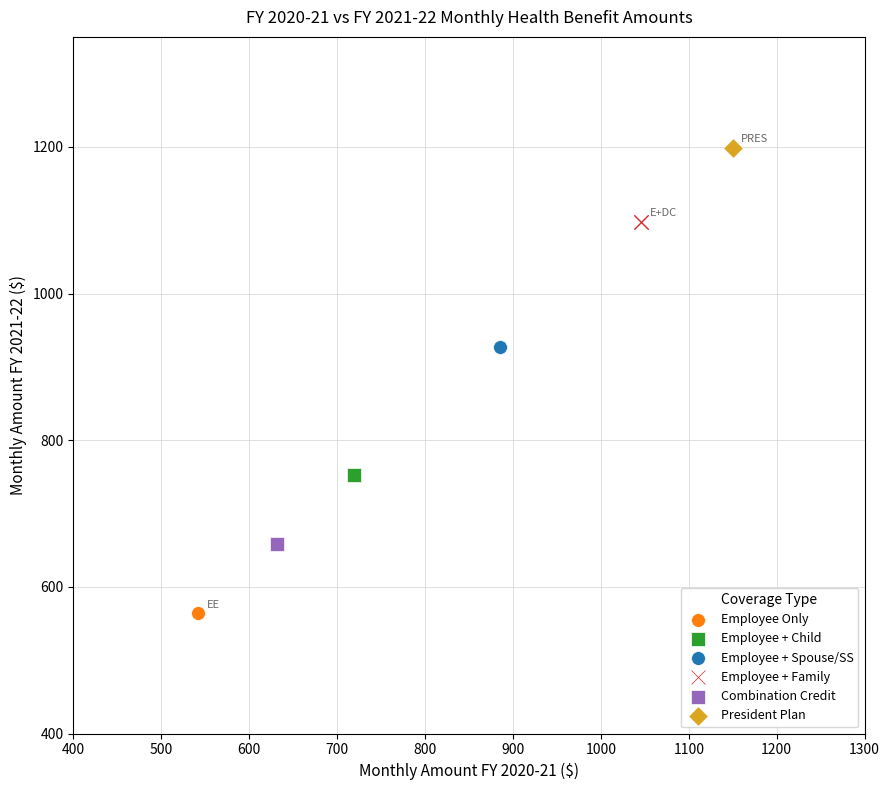

What are all the series names shown in the legend?

Employee Only, Employee + Child, Employee + Spouse/SS, Employee + Family, Combination Credit, President Plan